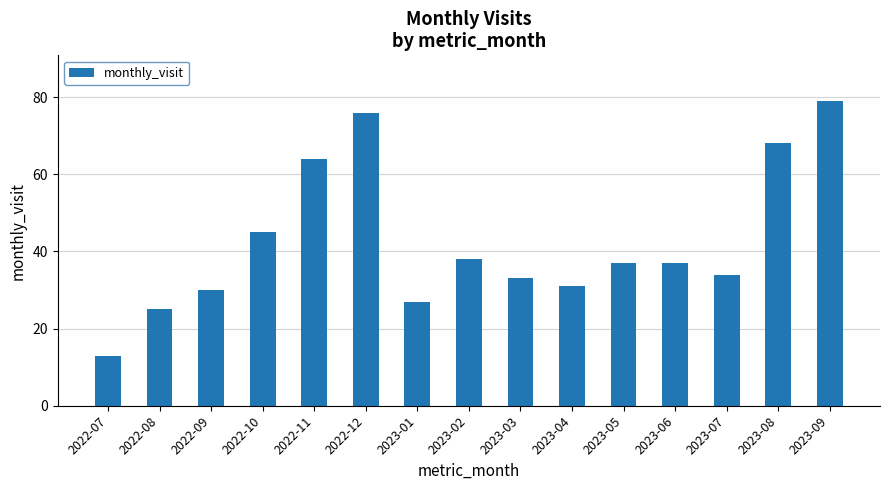

Approximately how many times larger is the value at 2023-08 compared to 2023-02?

1.8